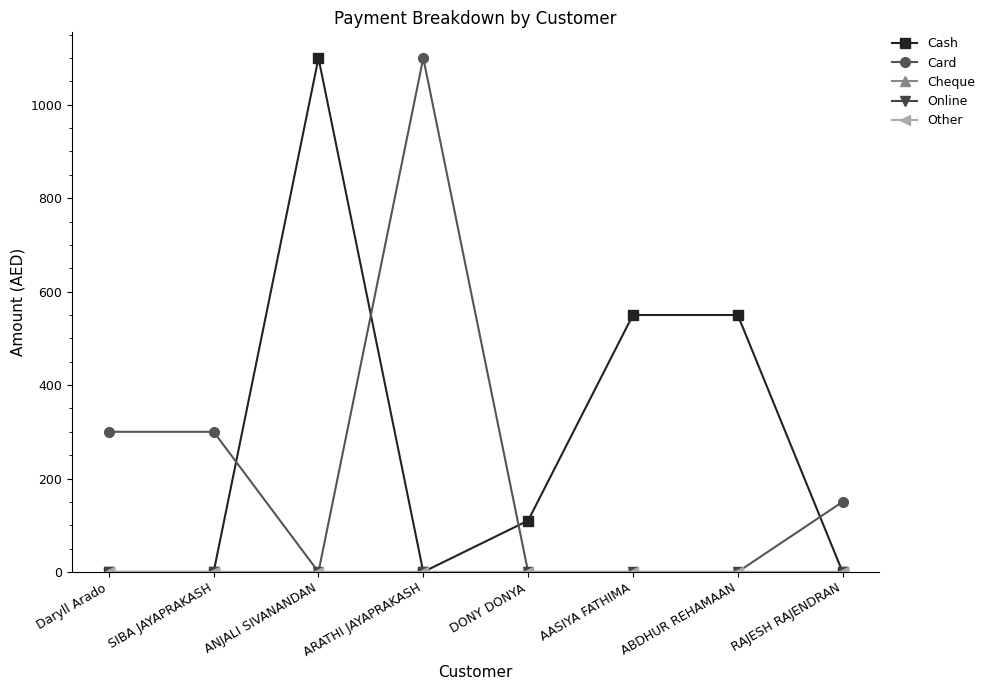

The Online series shows 0 at AASIYA FATHIMA. True or false?

True